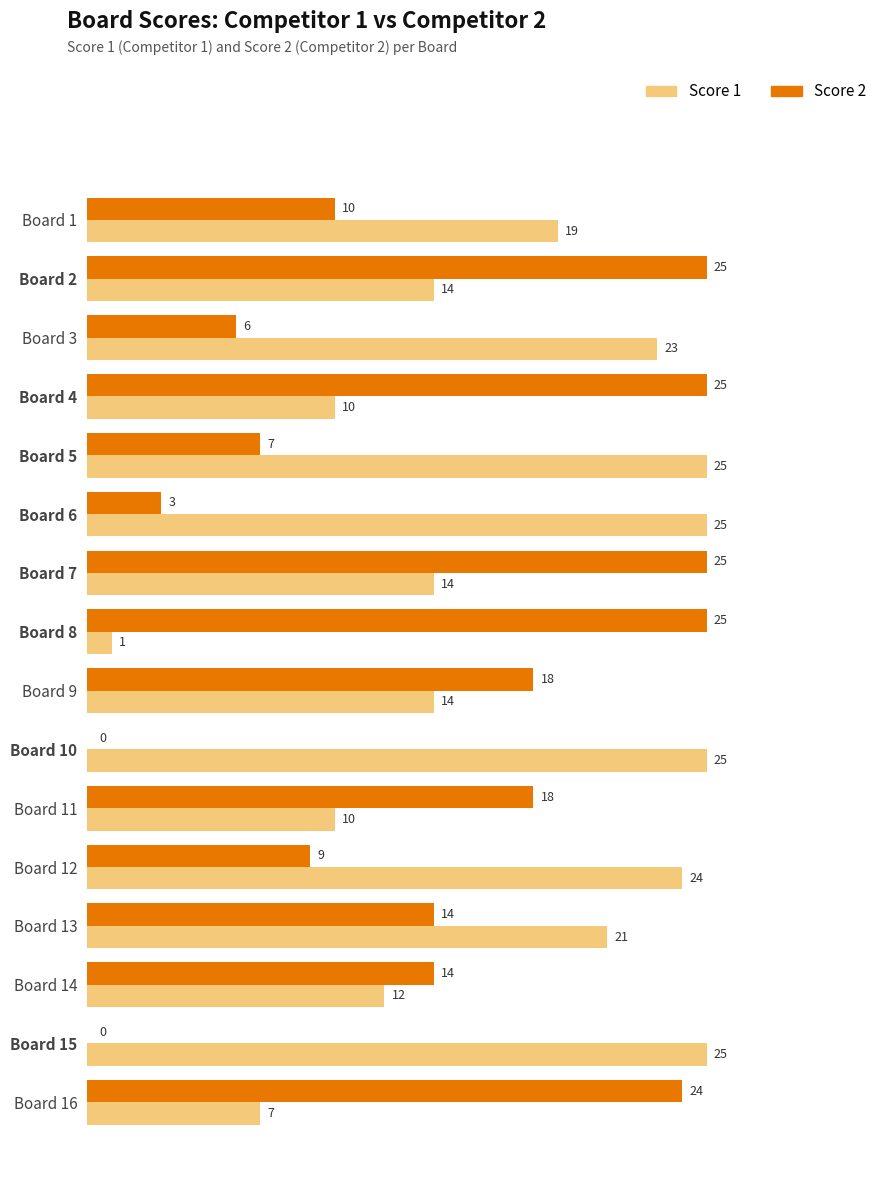

Between Board 14 and Board 15, which series saw the biggest shift?

Score 2